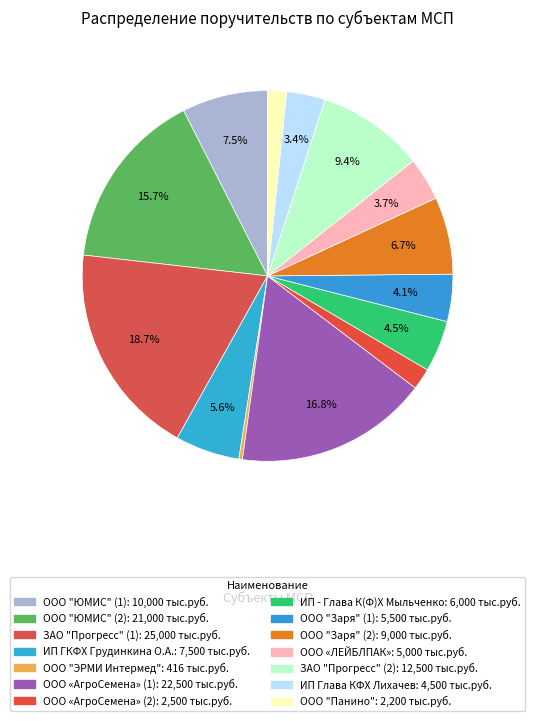

What portion of the pie excludes ООО "Панино"?

98.4%